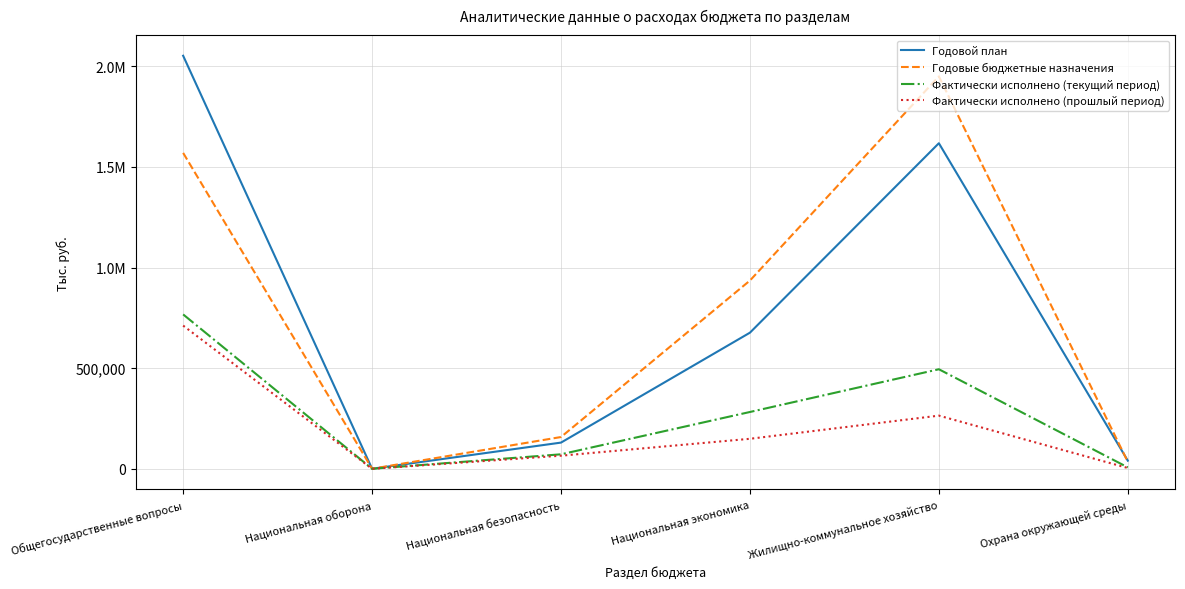

Does the chart display data point markers on the line(s)?

No